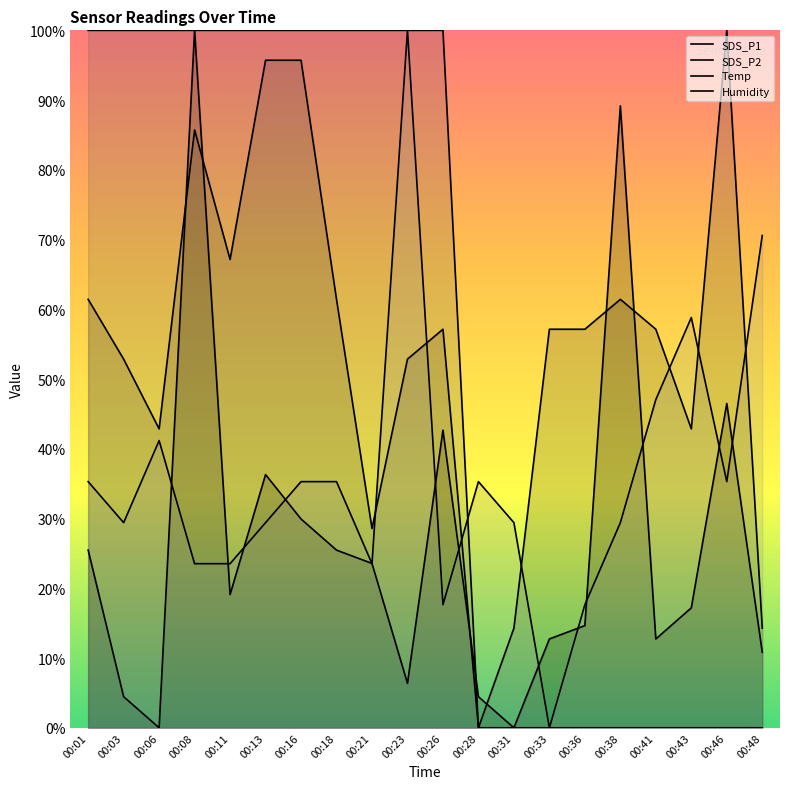

What is the value of the Humidity point at the 18th from the left?

58.8